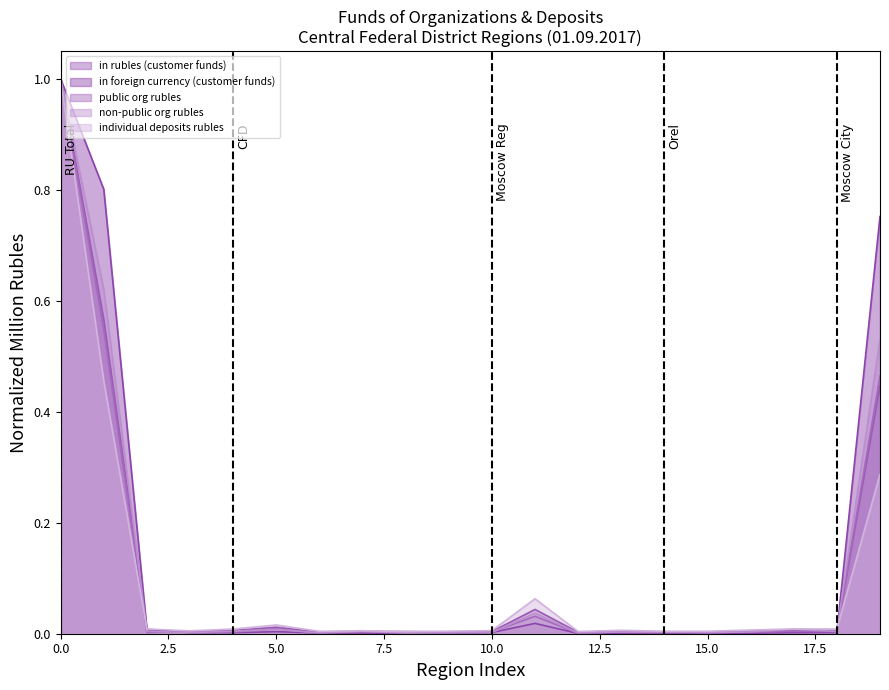

How many times do public org rubles and in rubles (customer funds) cross each other?

7